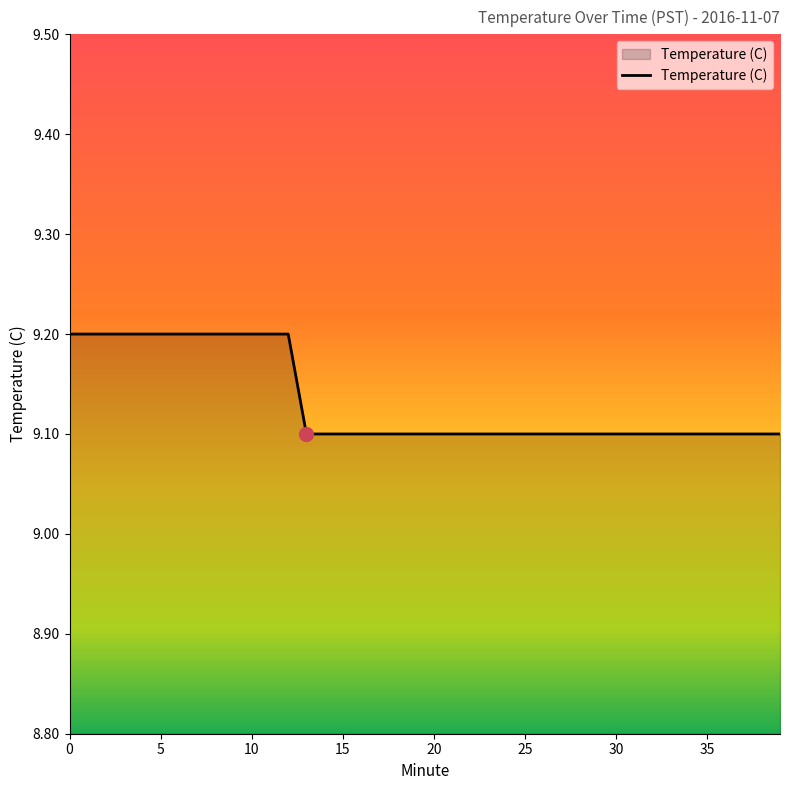

What is the smallest value displayed?

9.1